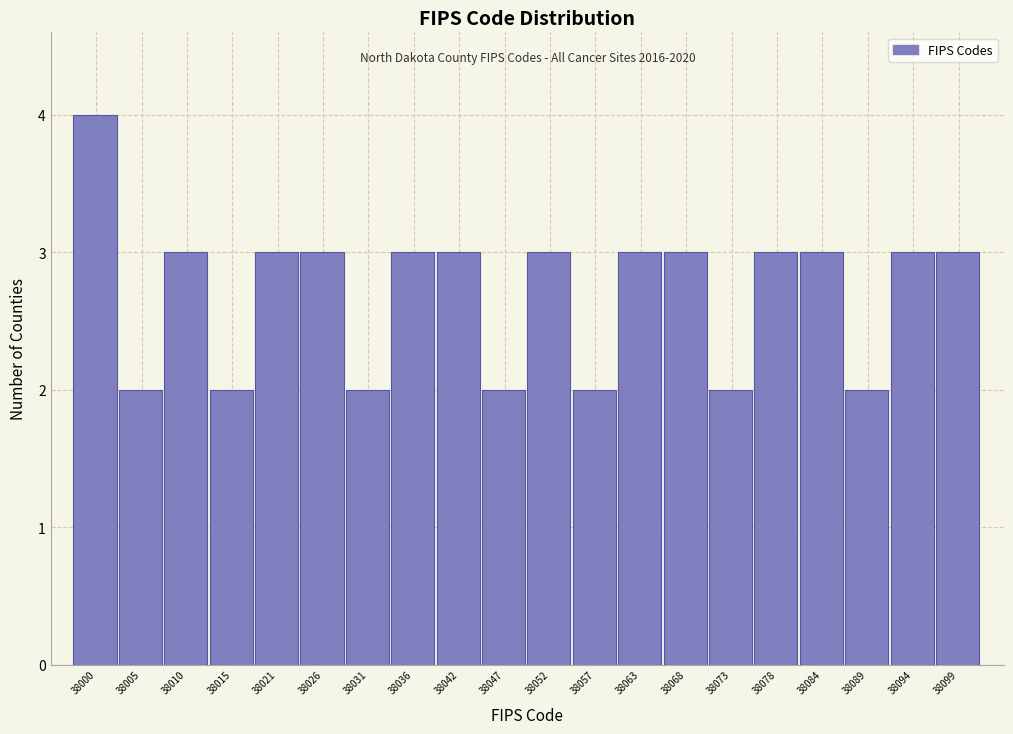

Reading left to right, transcribe all the data shown in this chart.

38000=4	38005=2	38010=3	38015=2	38021=3	38026=3	38031=2	38036=3	38042=3	38047=2	38052=3	38057=2	38063=3	38068=3	38073=2	38078=3	38084=3	38089=2	38094=3	38099=3